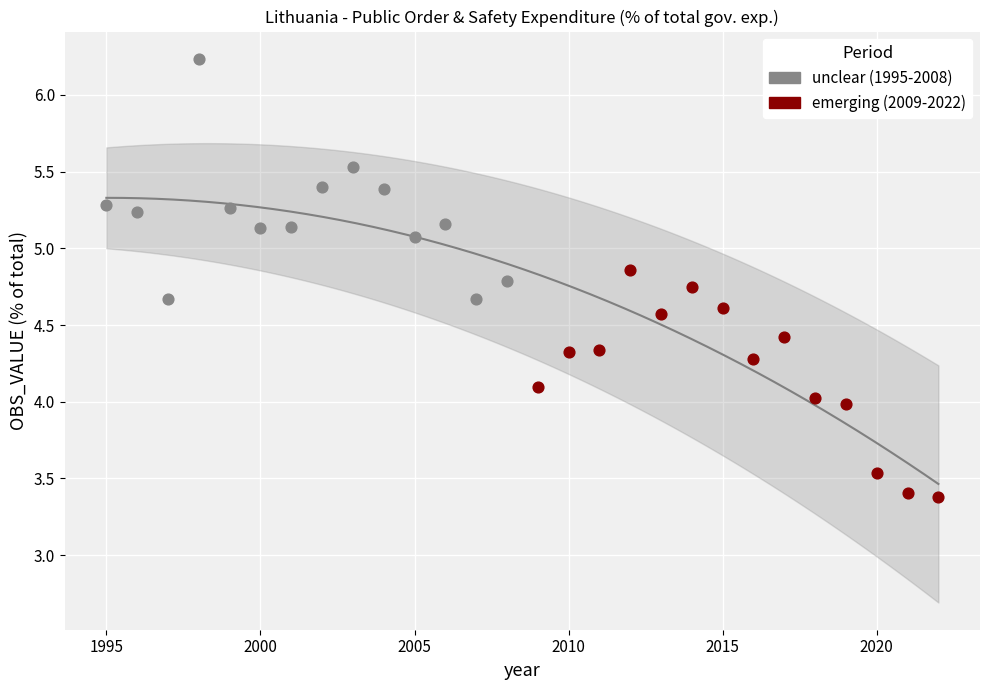

Which series has the widest spread of Y values?

unclear (1995-2008)